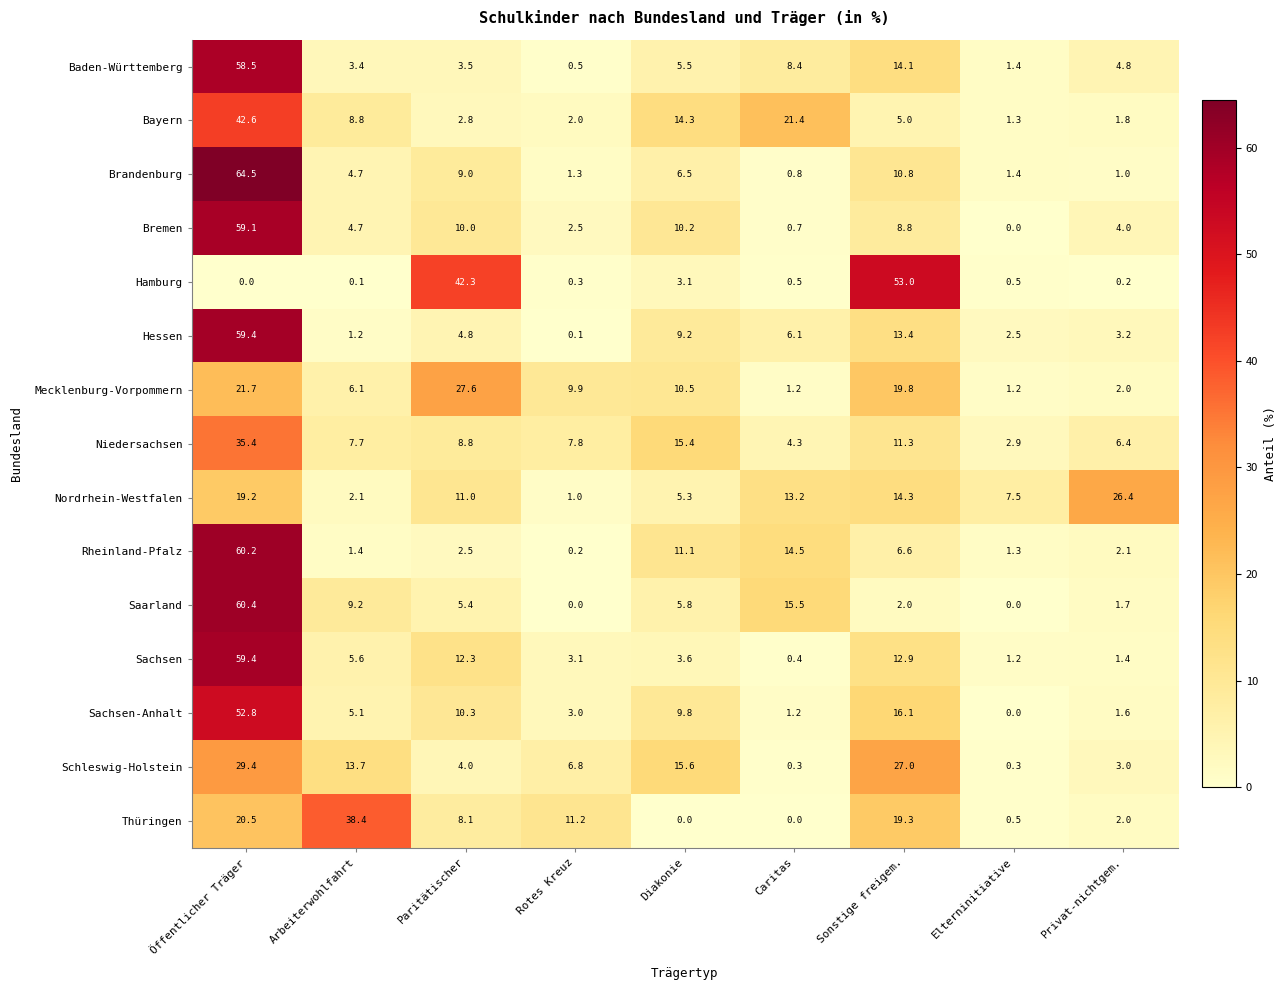

Which label corresponds to the largest value in the chart?

Öffentlicher Träger